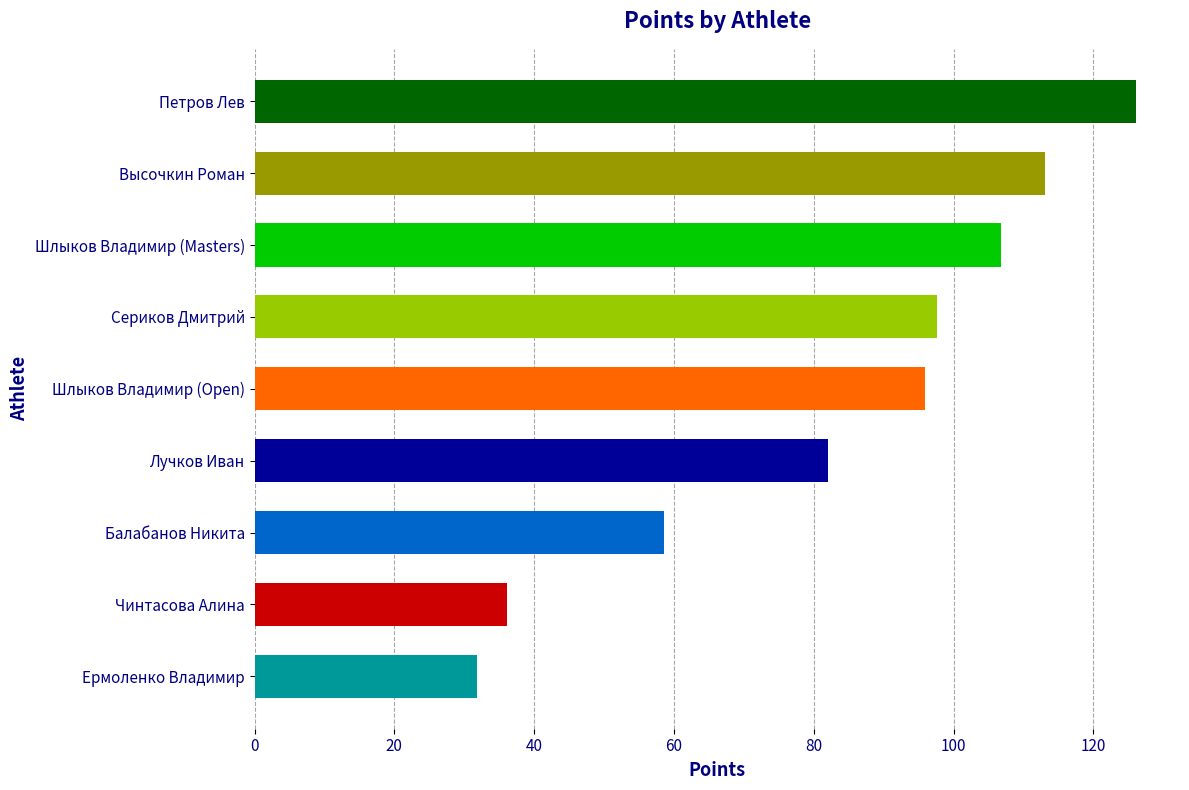

What is the label of the 6th bar from the bottom?

Сериков Дмитрий